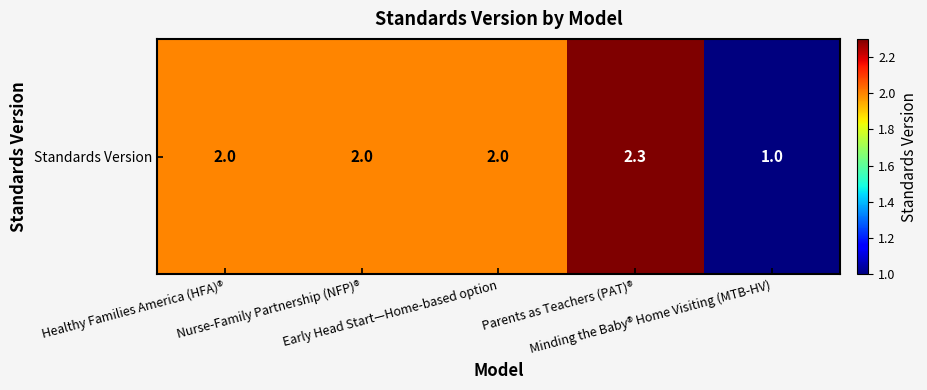

Which category has the lowest value across all series?

Minding the Baby® Home Visiting (MTB-HV)